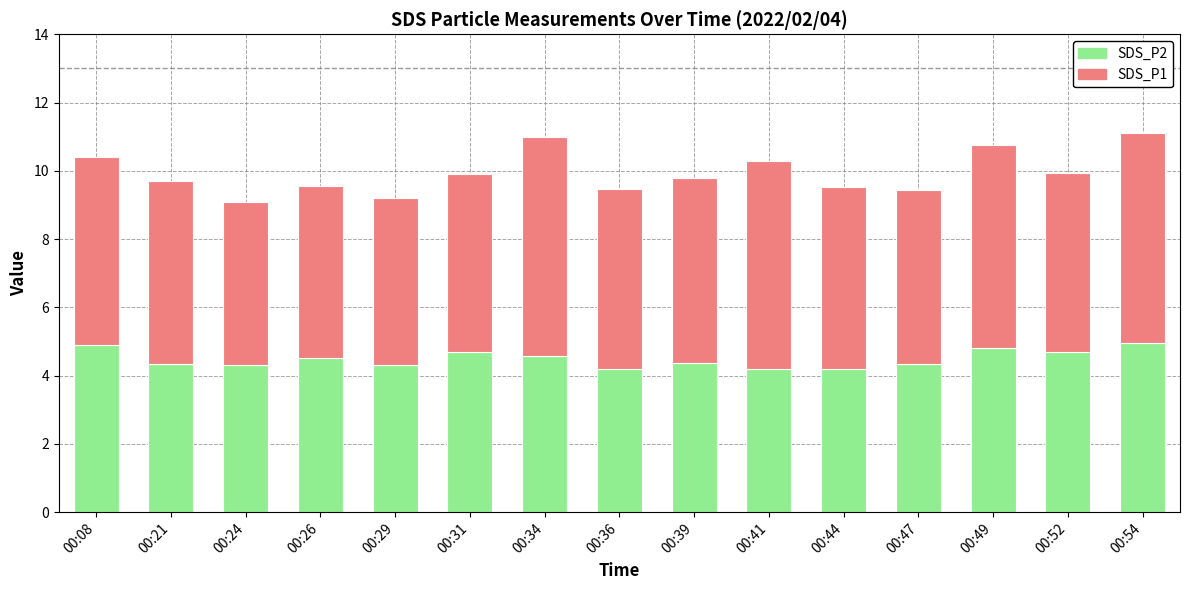

What is the maximum value for SDS_P2?

5.0